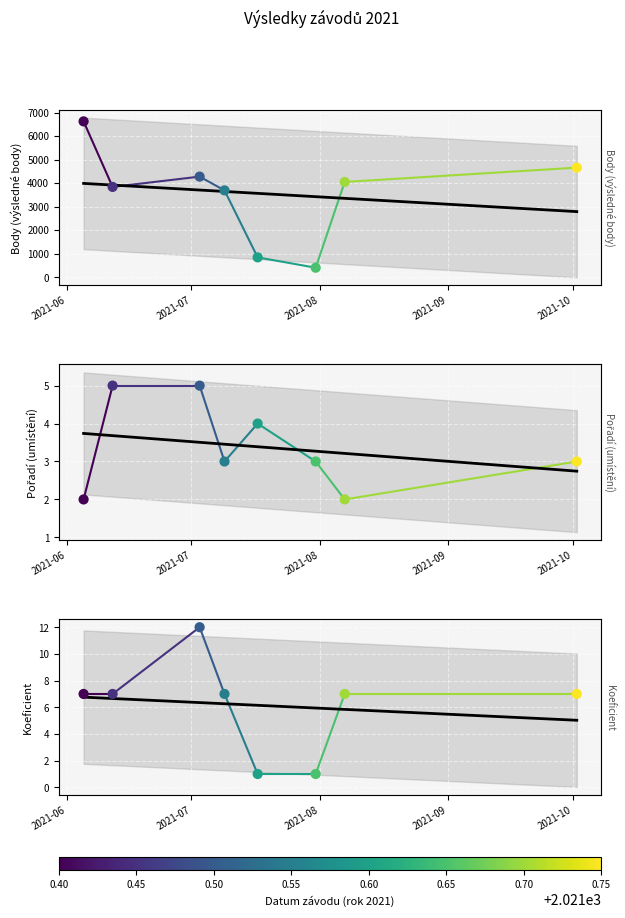

Which series reaches the minimum Y coordinate?

Koef.